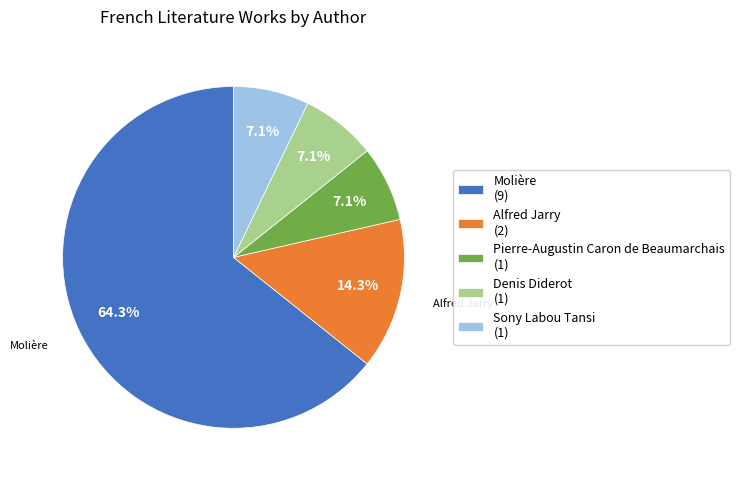

Combined, do Molière and Denis Diderot account for over 50%?

Yes